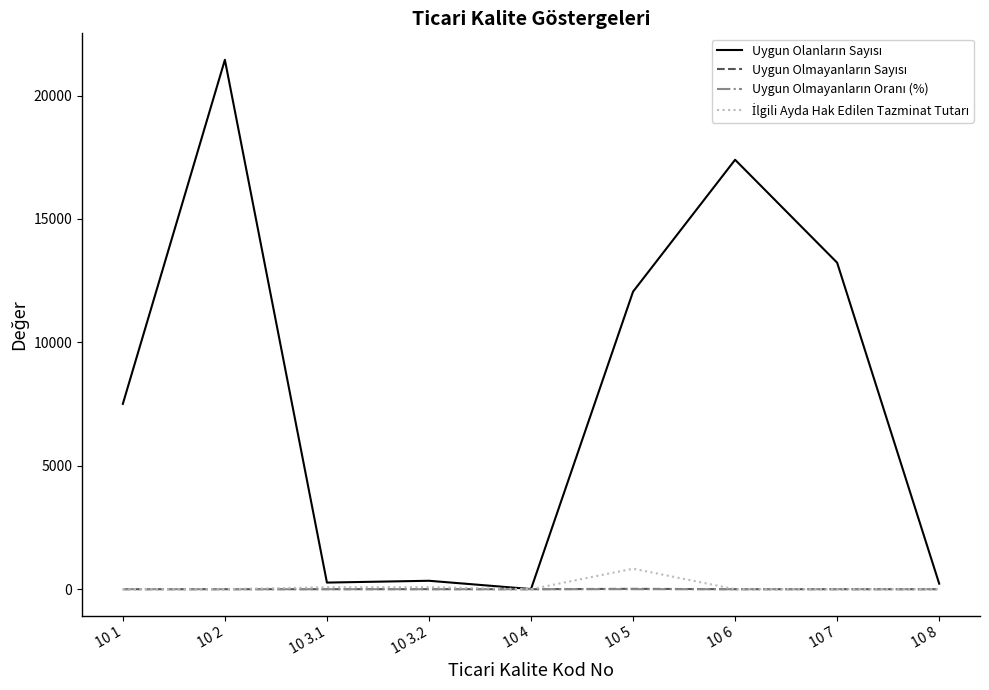

At which category is the sum across all series the highest?

10 2